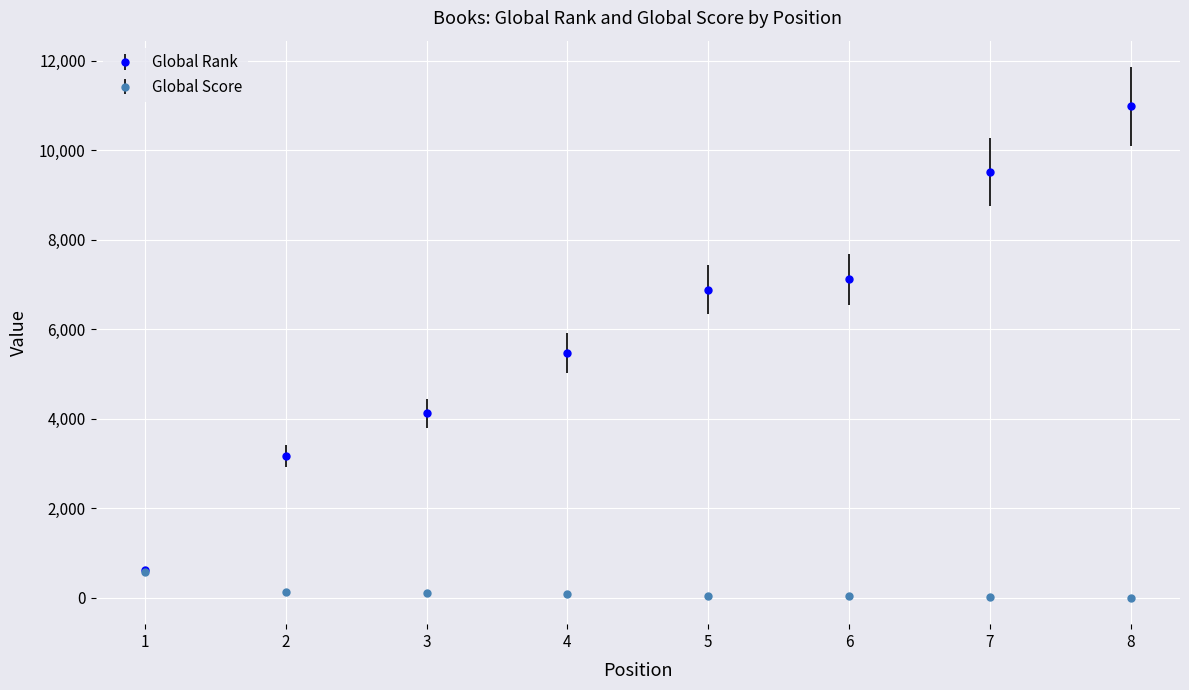

What is the maximum value shown in the chart?

10978